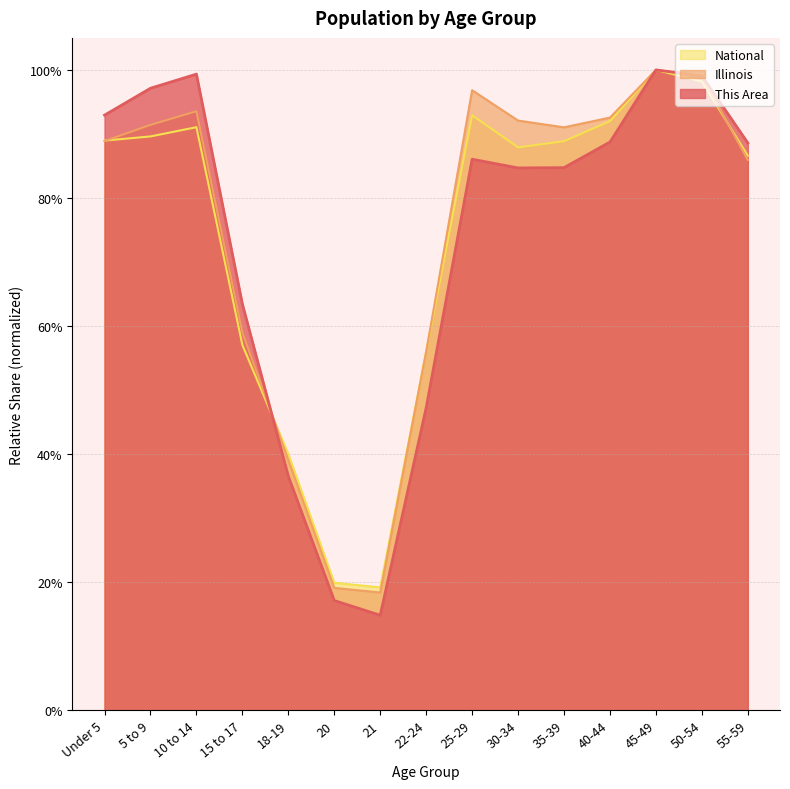

What is the sum of the National values at 25-29 and 55-59?

1.8